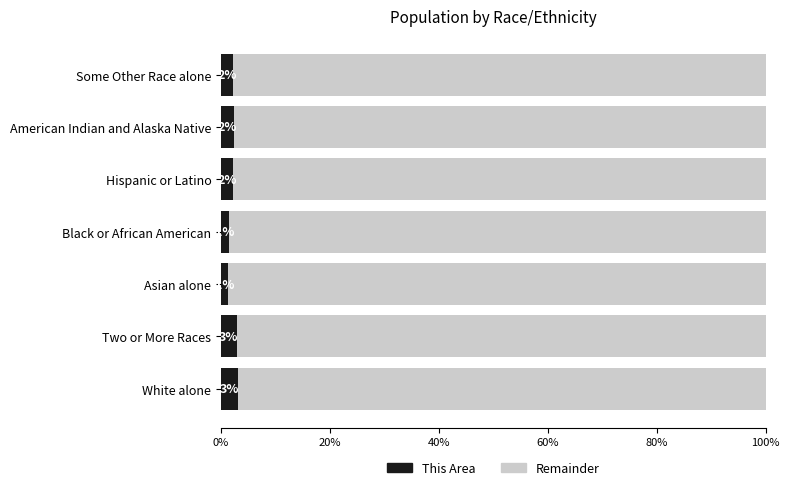

Rank the series by their average value, from highest to lowest.

Remainder, This Area